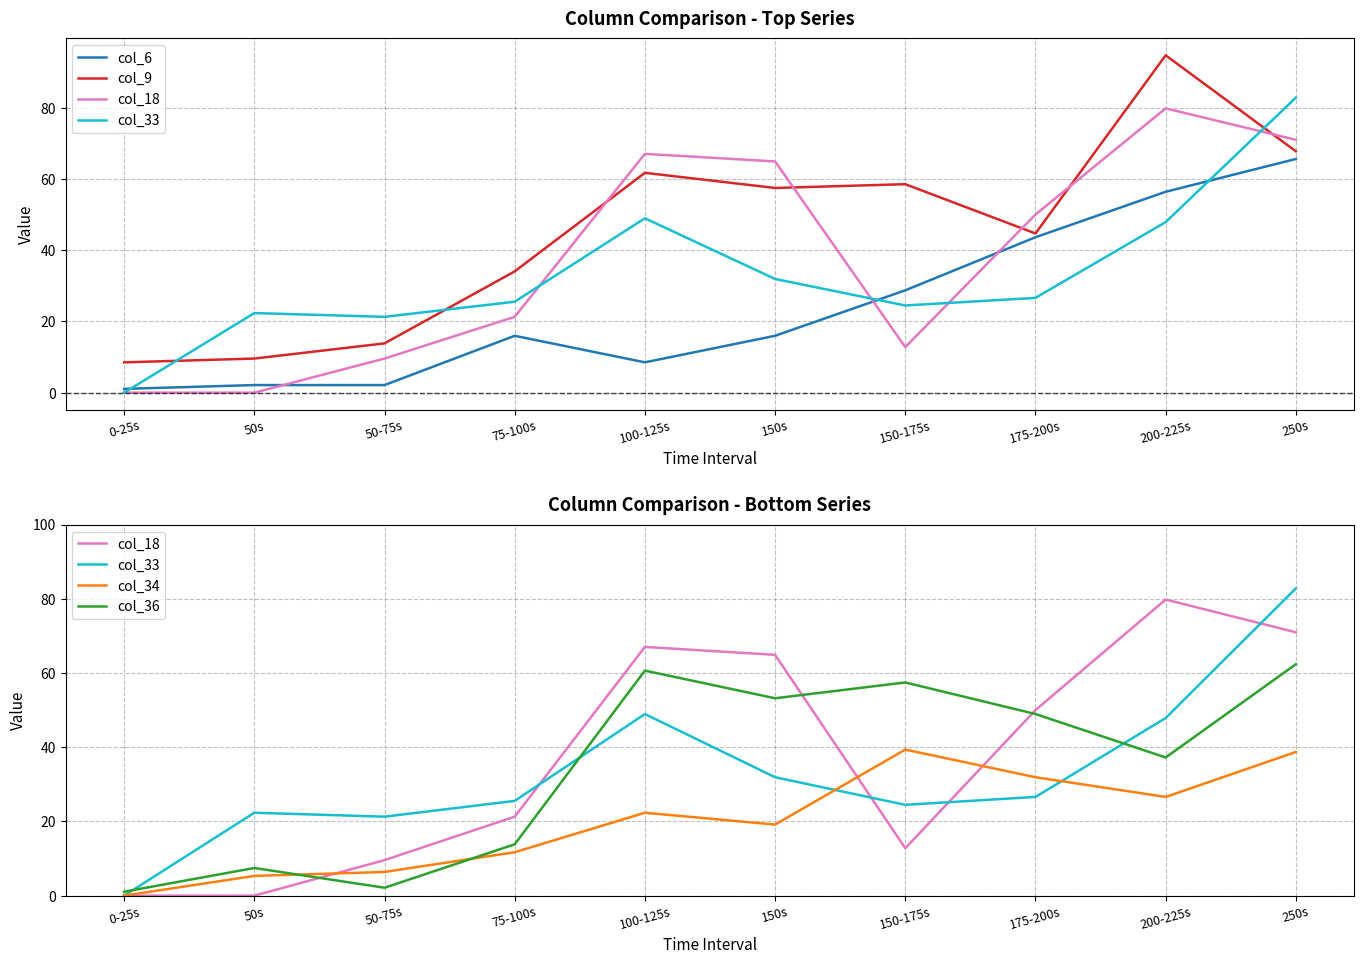

What is the spread (max minus min) of values at 50s?

22.3